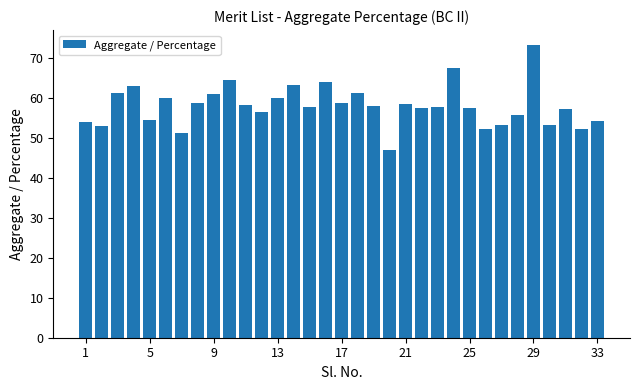

What is the difference between the maximum and minimum values?

26.4